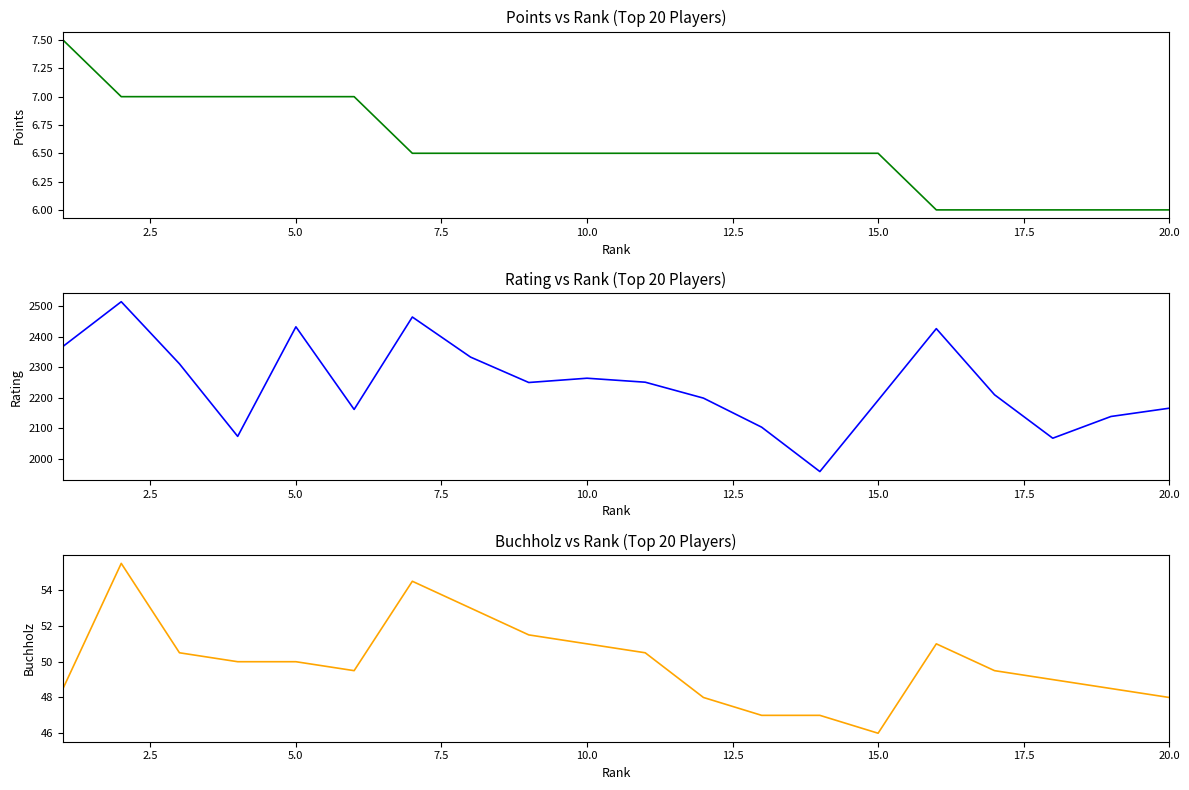

Between 20.0 and 15.0, which is larger?

20.0